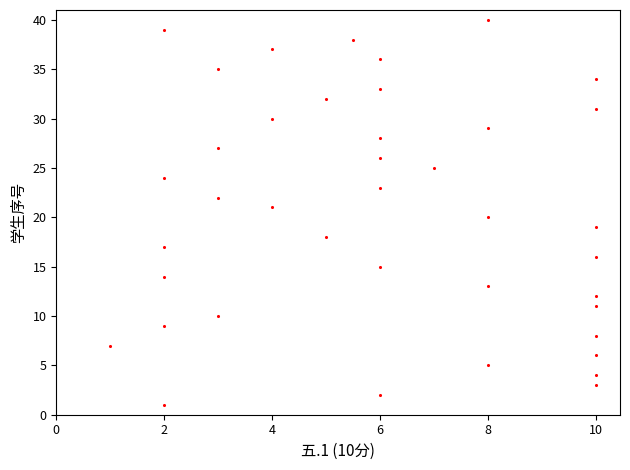

What is the range of Y values (max minus min)?

39